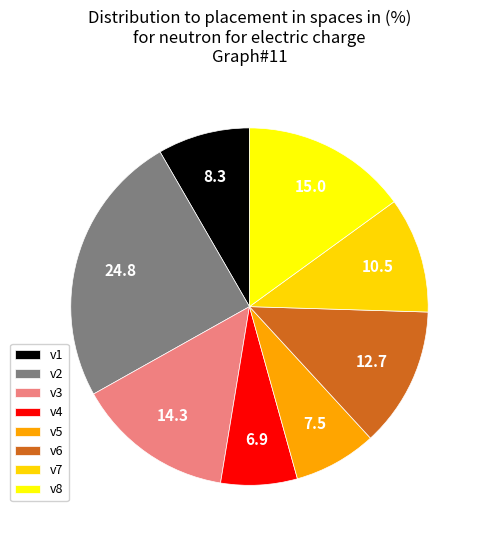

Approximately how many times larger is the value at v7 compared to v6?

0.8